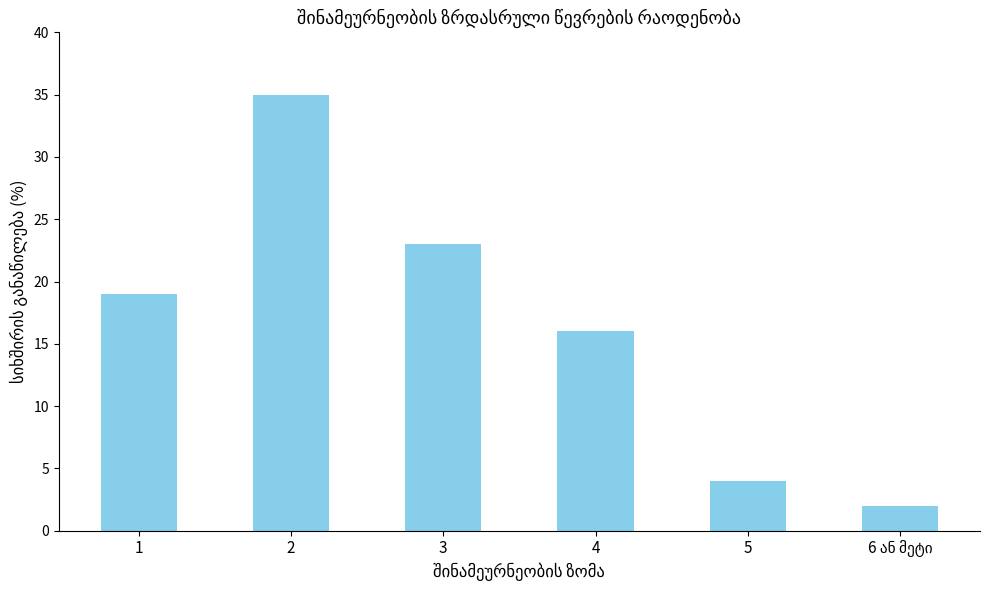

What is the difference between the values at 2 and 1?

16